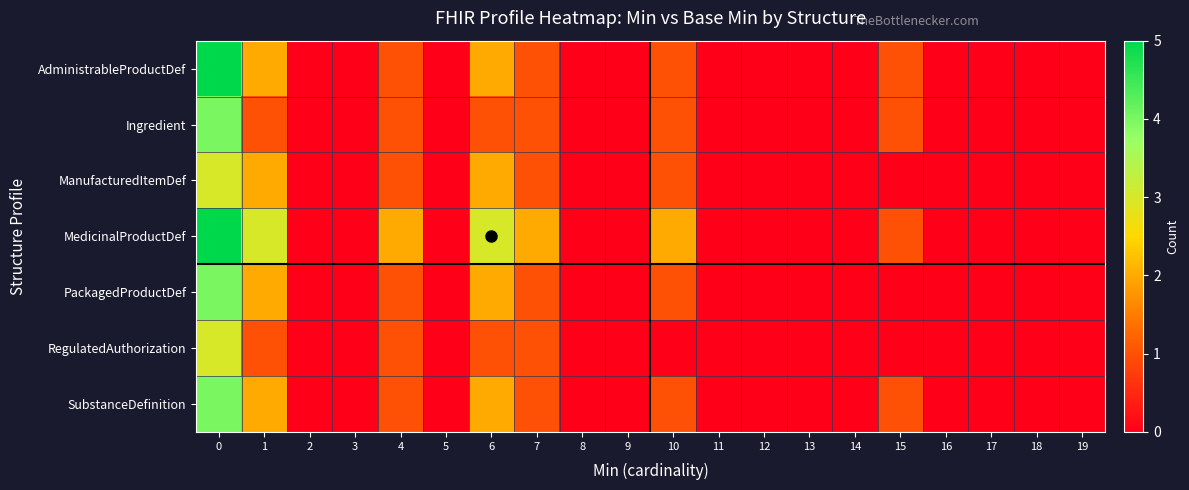

Which series has the largest range (max minus min)?

AdministrableProductDef